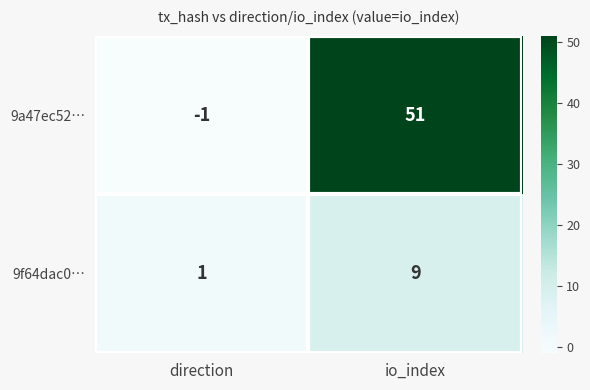

Reading left to right, extract all data points from this chart.

9a47ec52…: direction=-1	io_index=51
9f64dac0…: direction=1	io_index=9